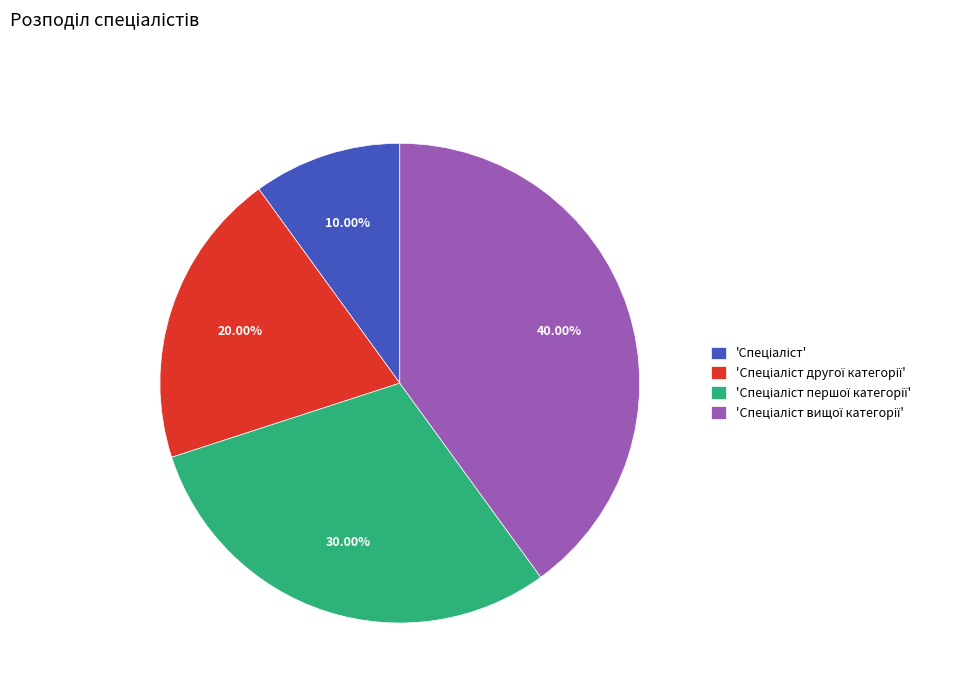

Is there a majority slice in this chart?

No